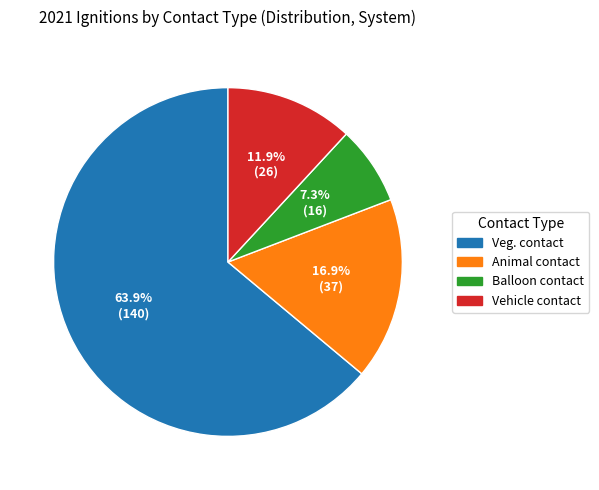

What is the largest slice in the pie chart?

Veg. contact